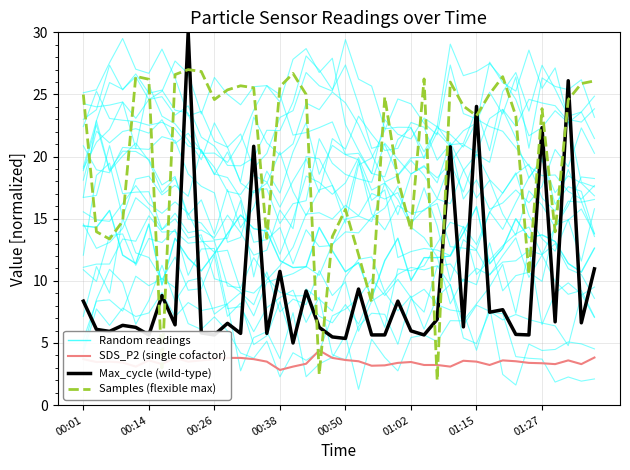

What is the value of the Samples (Flexible max) point at the 9th from the left?

27.0